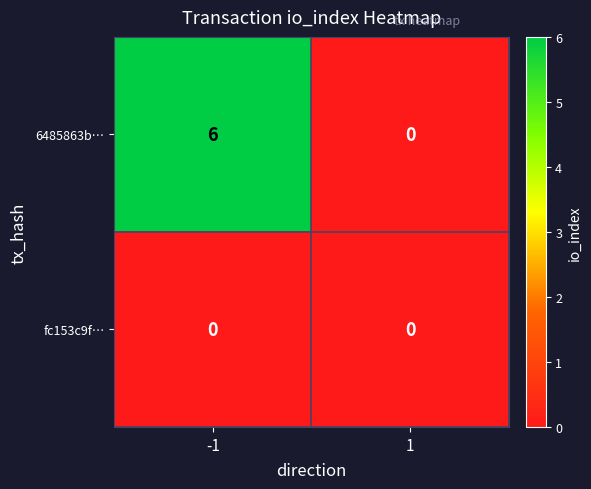

At which category is the sum across all series the highest?

-1